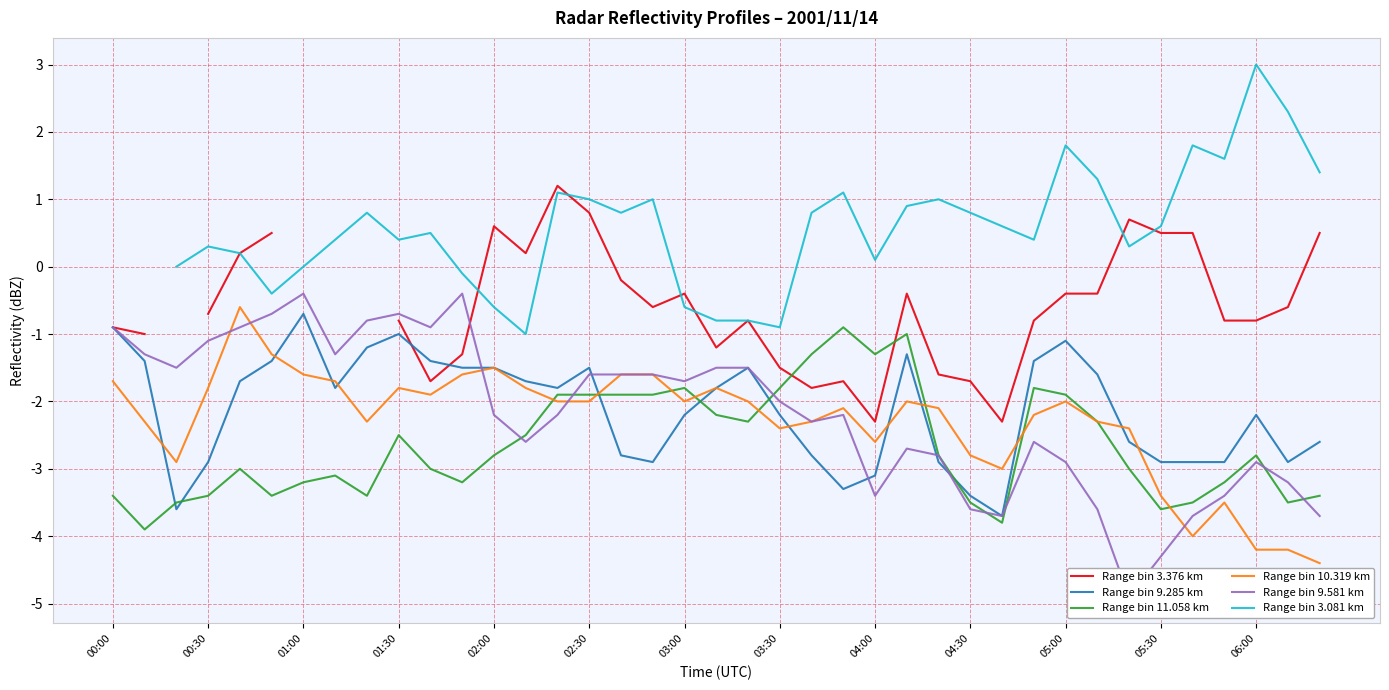

True or false: Range bin 11.058 km and Range bin 3.376 km intersect in this chart.

True